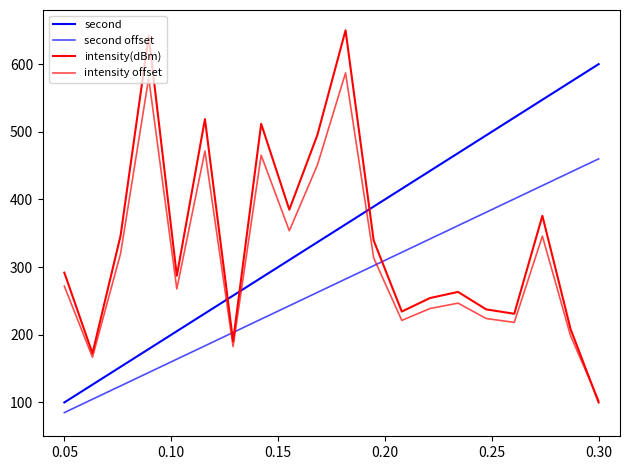

How many lines are shown in the chart?

4